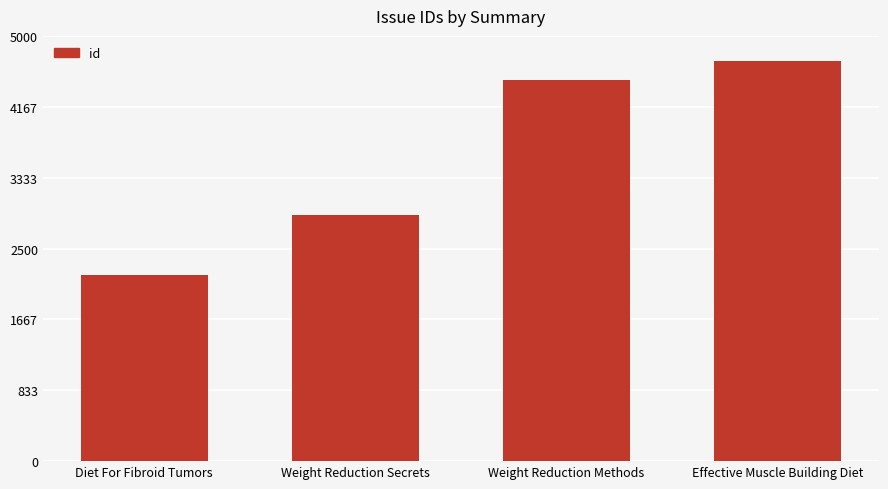

List the labels in order of value, largest first.

Effective Muscle Building Diet, Weight Reduction Methods, Weight Reduction Secrets, Diet For Fibroid Tumors